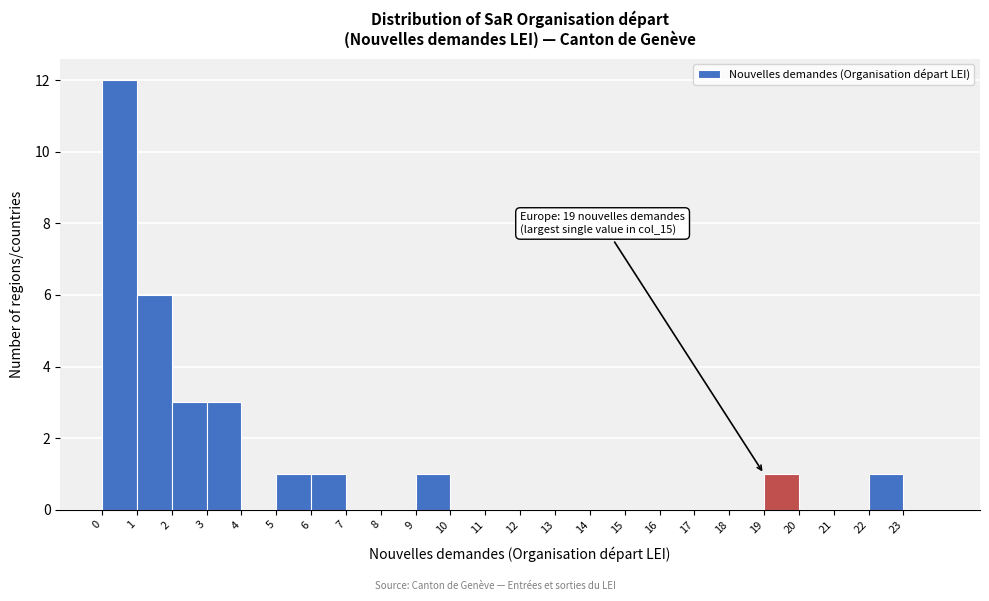

Over which range of the x-axis is the bar tallest?

0 to 1